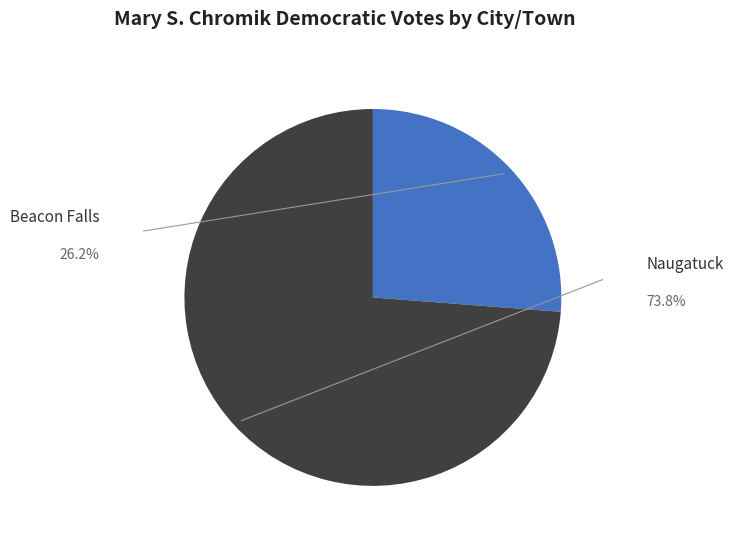

Rank the categories by value from lowest to highest.

Beacon Falls, Naugatuck